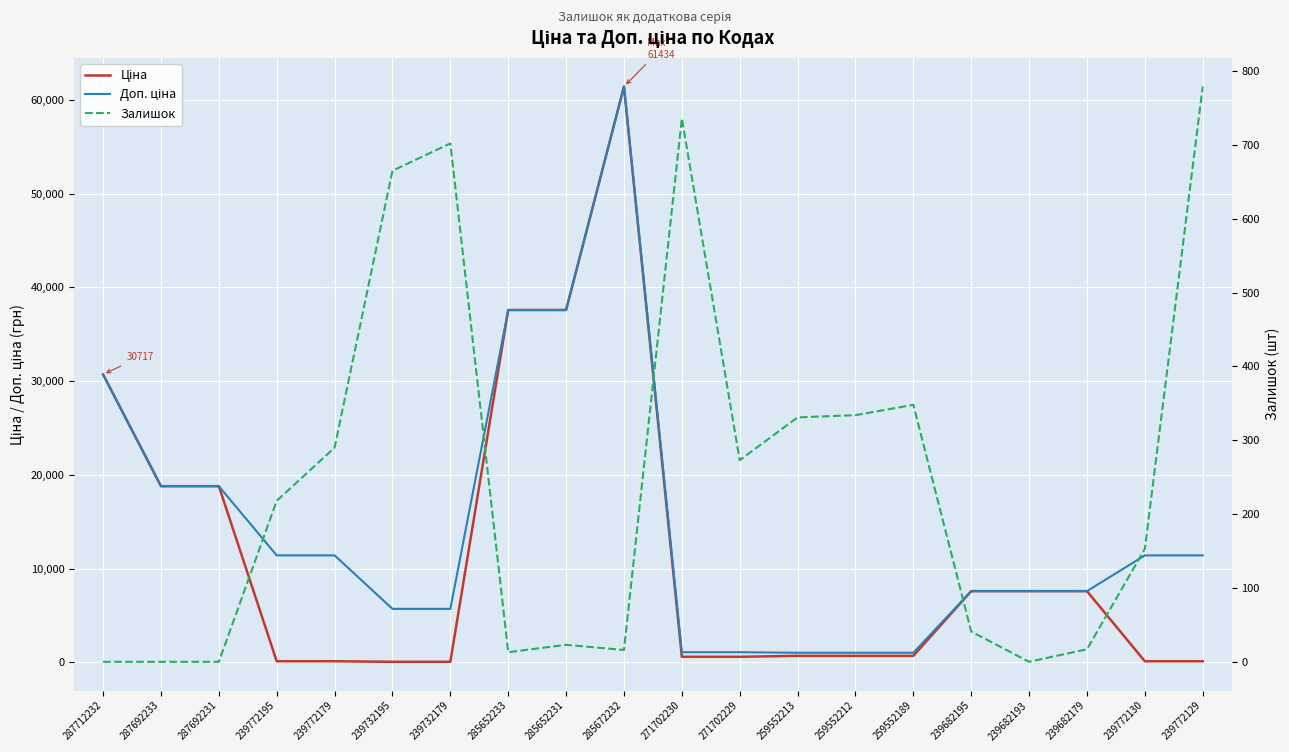

What is the sum of all Залишок values?

4939.0